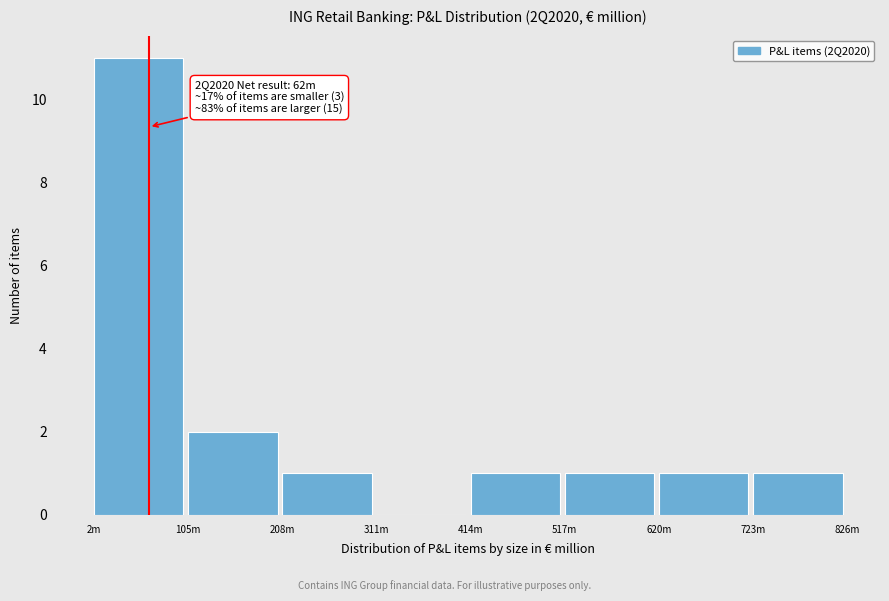

Reading right to left, transcribe all the data shown in this chart.

723m=1	620m=1	517m=1	414m=1	311m=0	208m=1	105m=2	2m=11